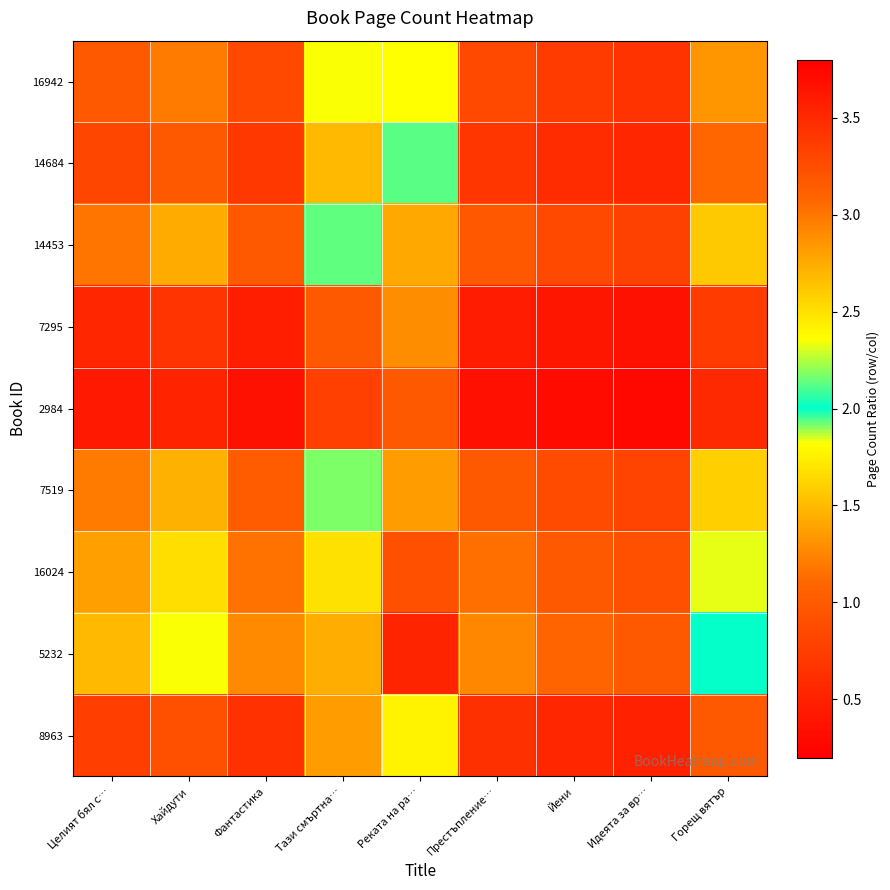

Which series changed the most between Целият бял с… and Йени?

5232